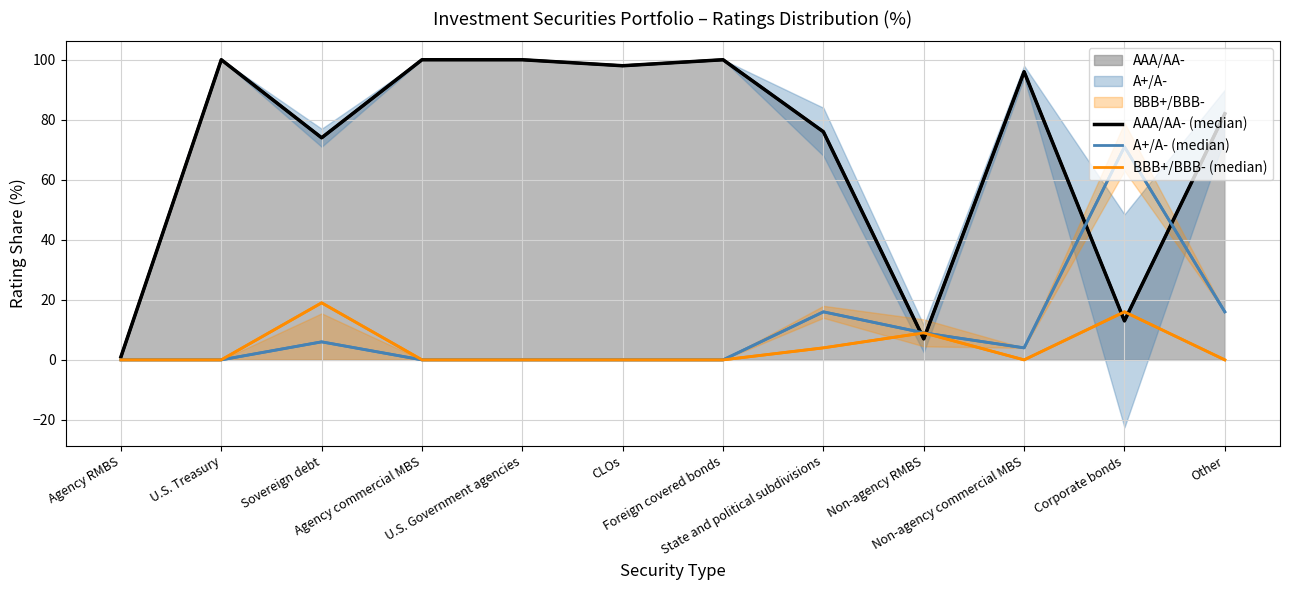

How many lines are shown in the chart?

3